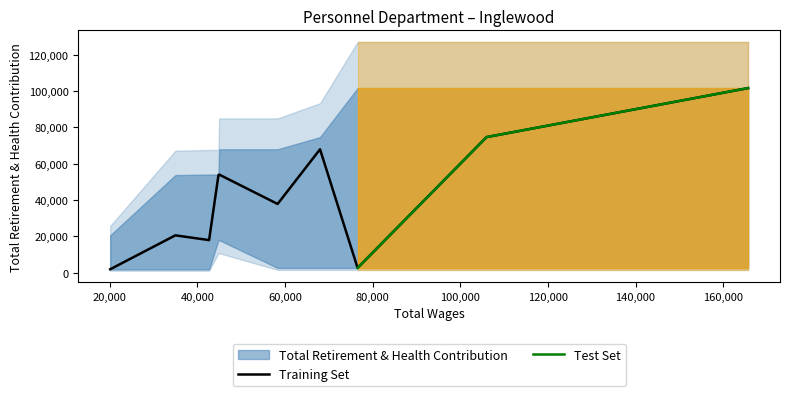

What is the maximum value for Training Set?

101695